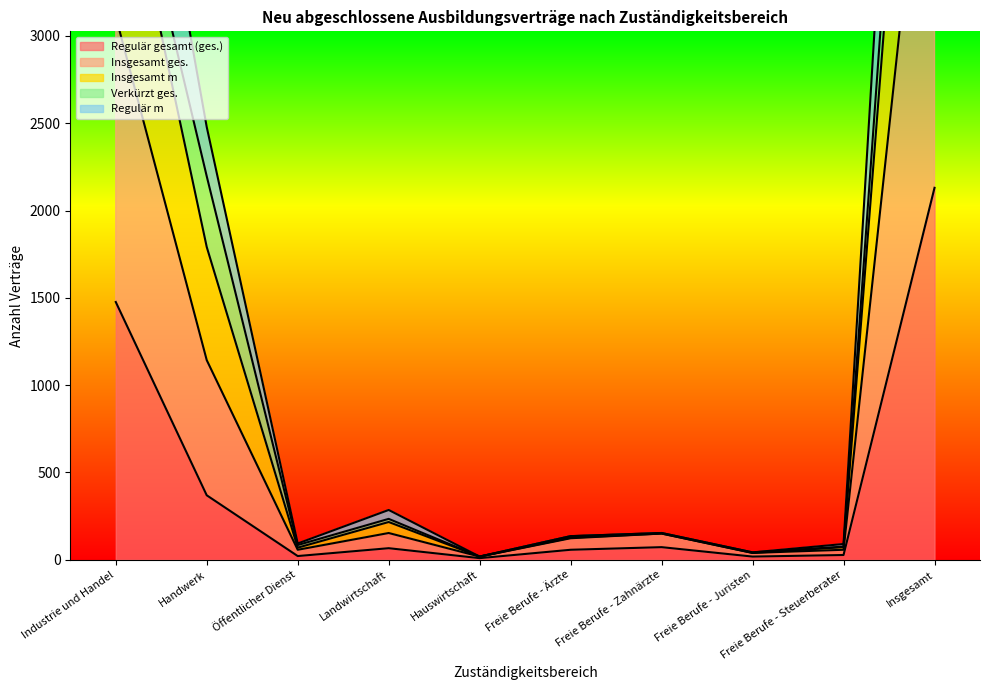

True or false: Insgesamt ges. has more than 0 points higher than both neighbors.

True